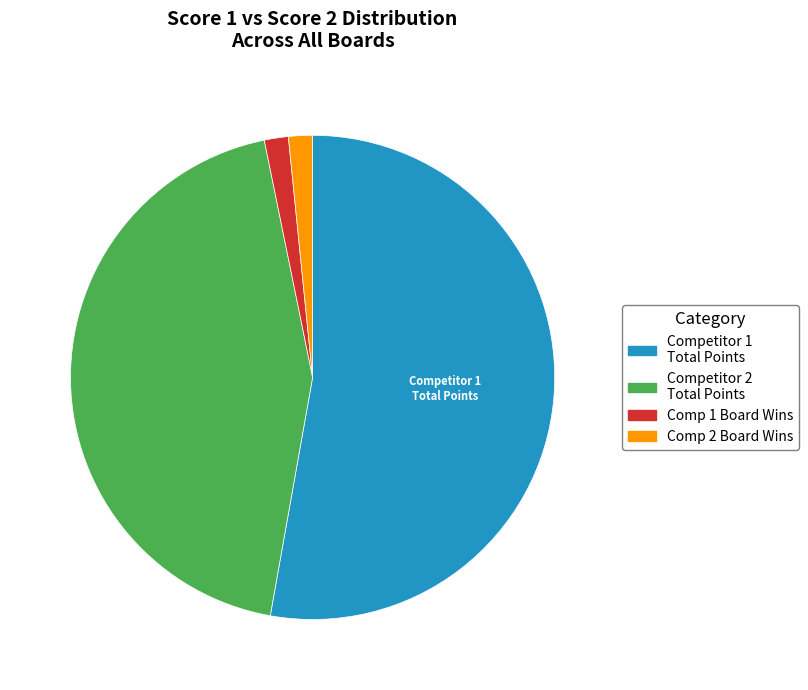

Is there any slice that represents more than half of the pie?

Yes